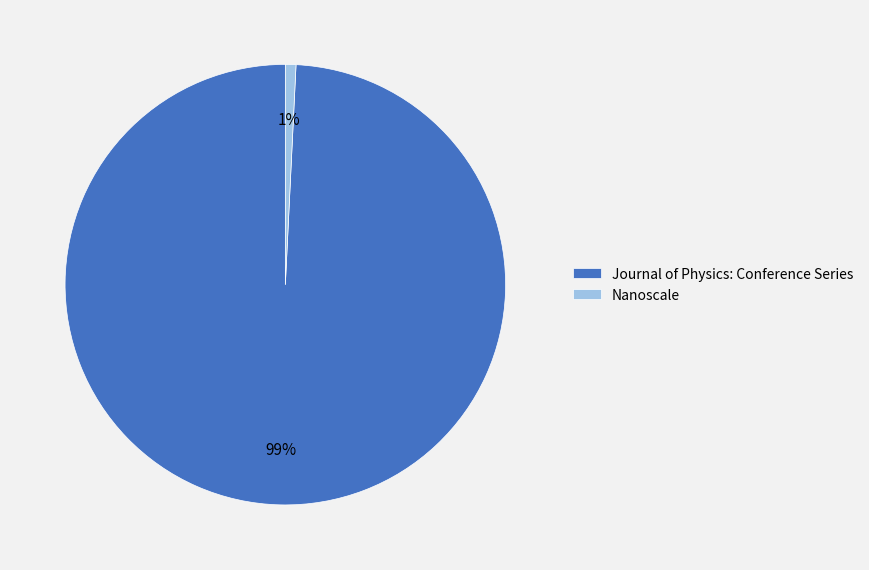

Which has a higher value, Nanoscale or Journal of Physics: Conference Series?

Journal of Physics: Conference Series